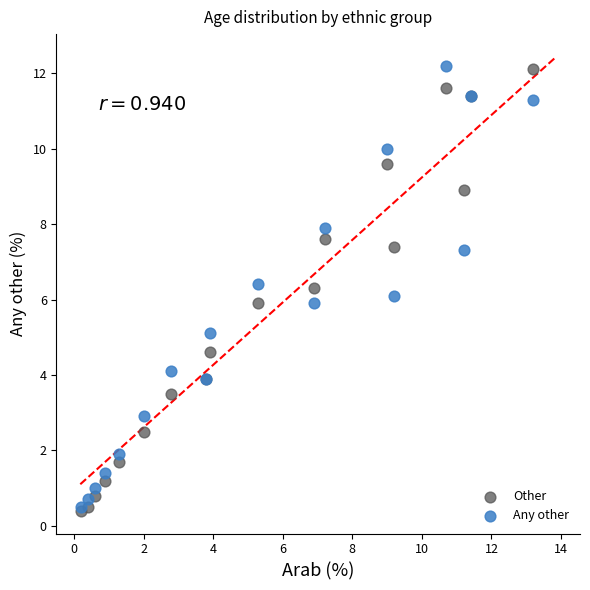

What are all the series names shown in the legend?

Other, Any other